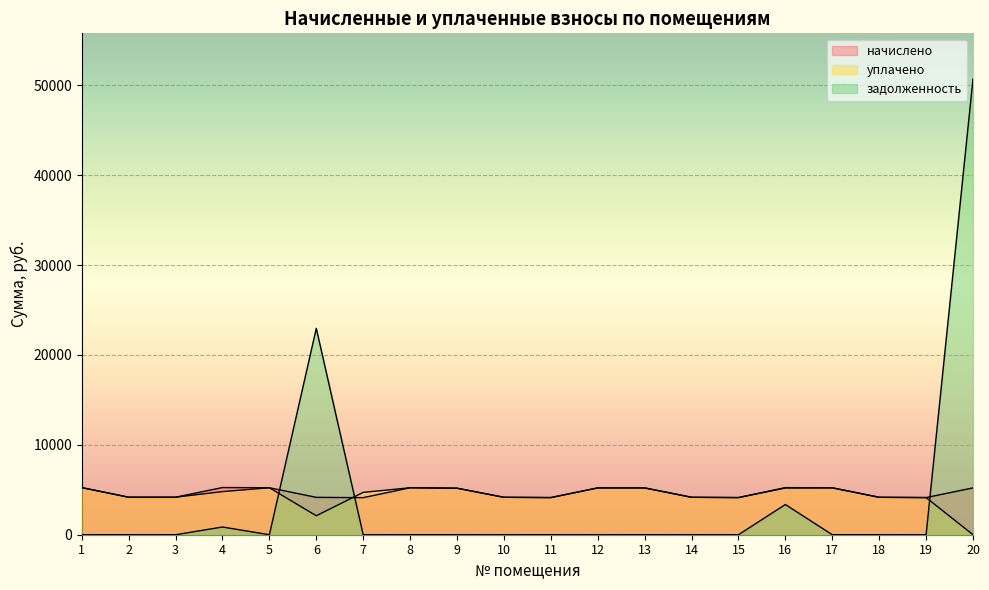

At which category does начислено reach its first local peak?

4